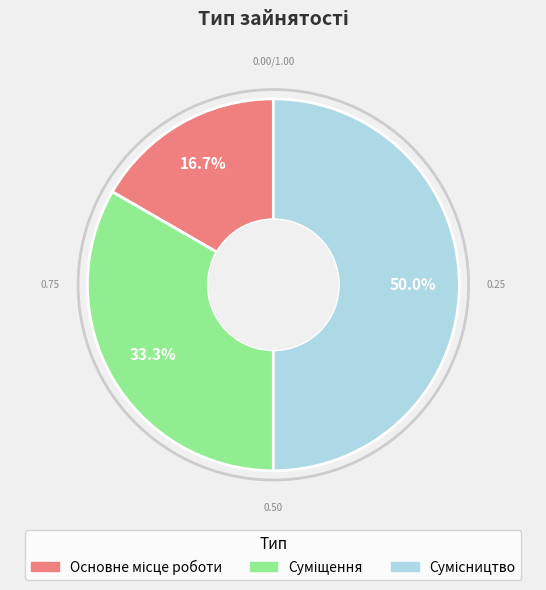

Count the number of slices in the pie.

3